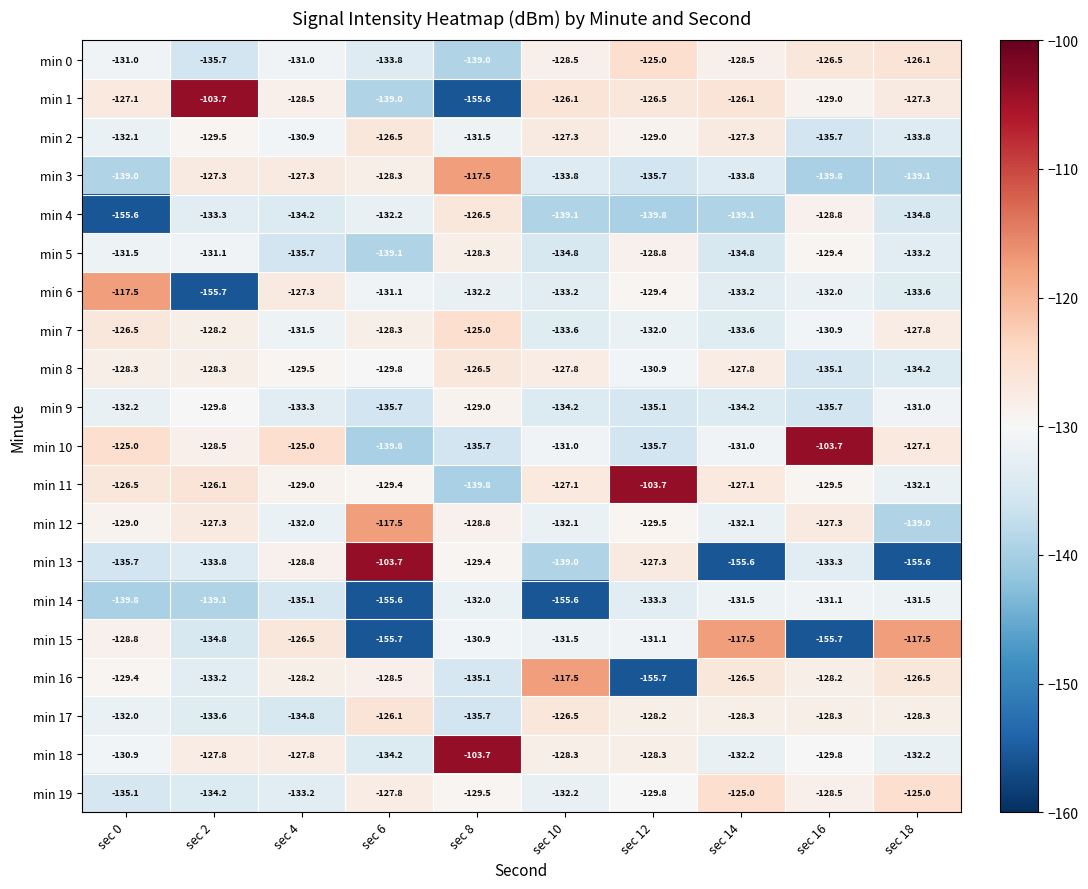

What is the difference between the maximum and second lowest values in the min 9 series?

6.7